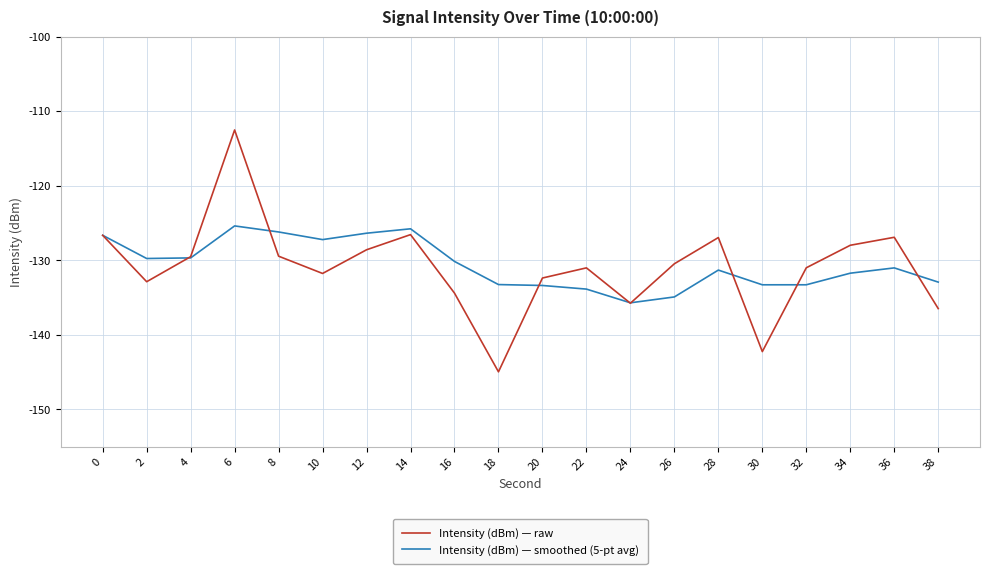

The value of Intensity (dBm) — smoothed (5-pt avg) at 14 is -125.8. True or false?

True